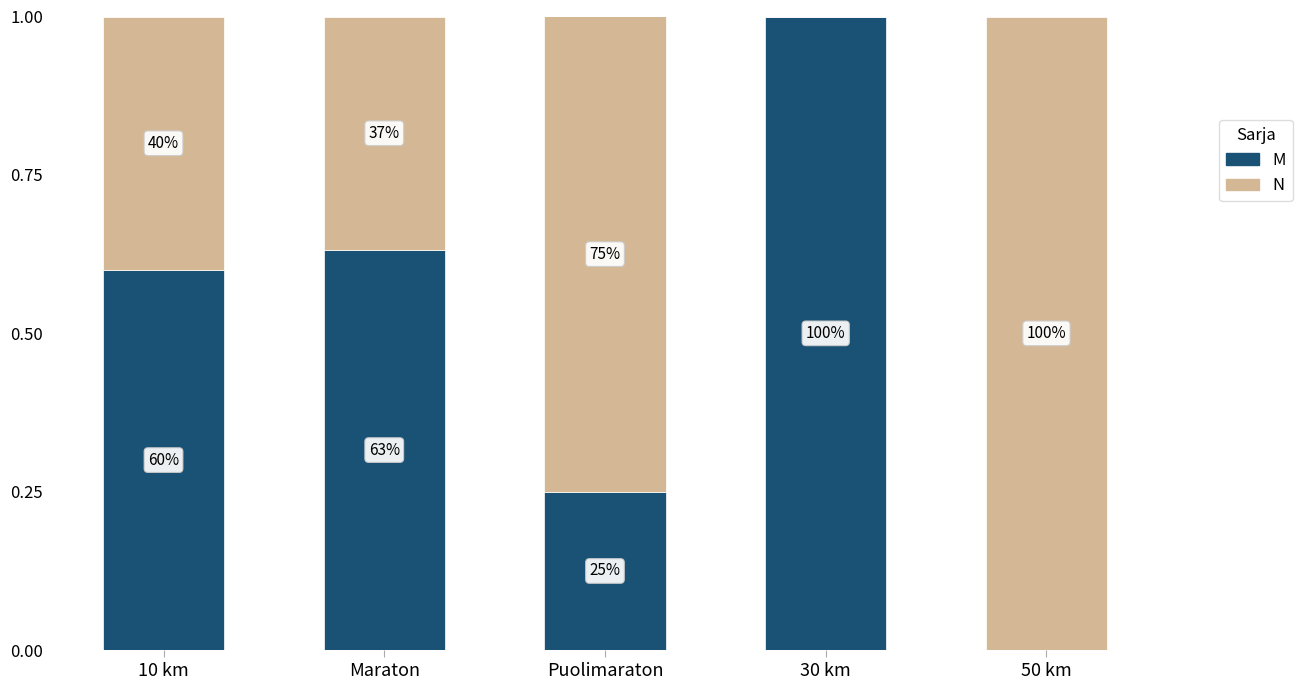

What are all the series names shown in the legend?

M, N